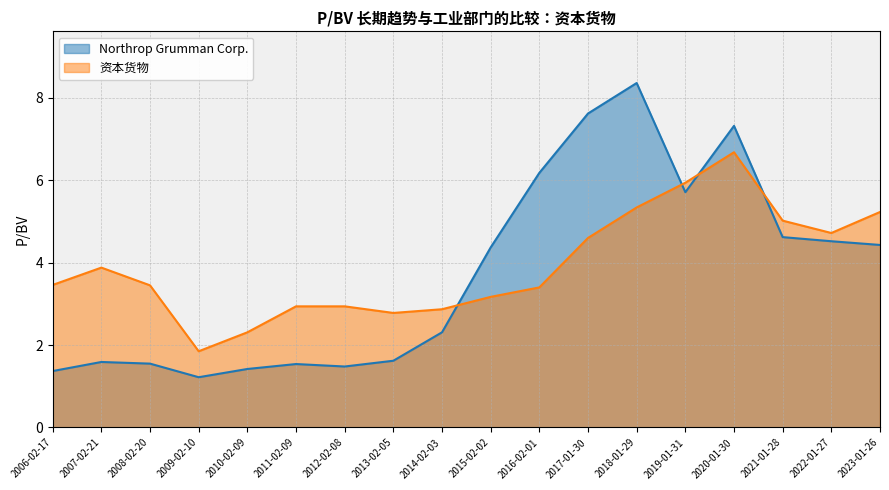

What is the label of the 5th point from the left?

2010-02-09